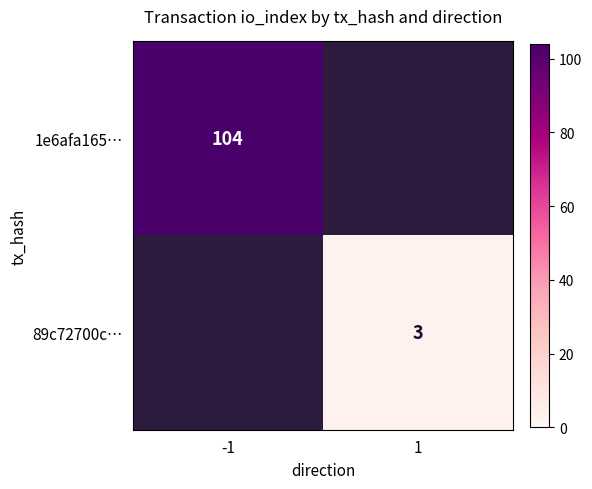

The 89c72700c… series shows 1 at 1. True or false?

False